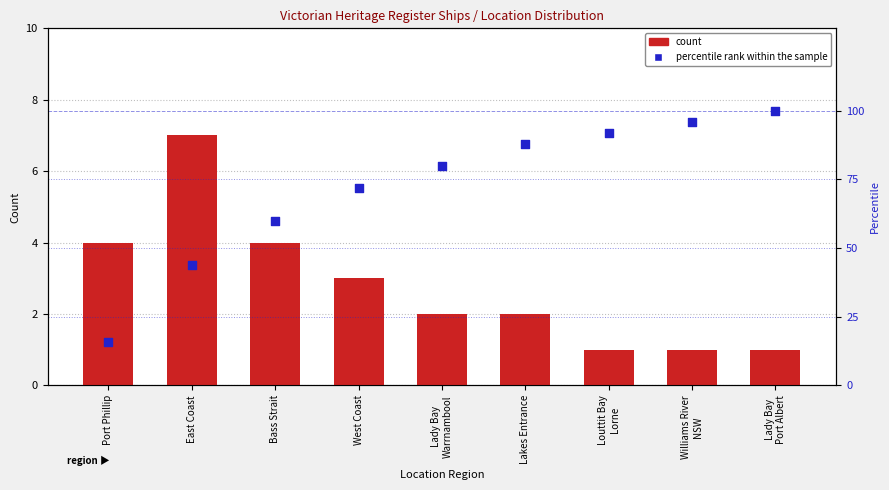

Which series reaches the minimum Y coordinate?

count